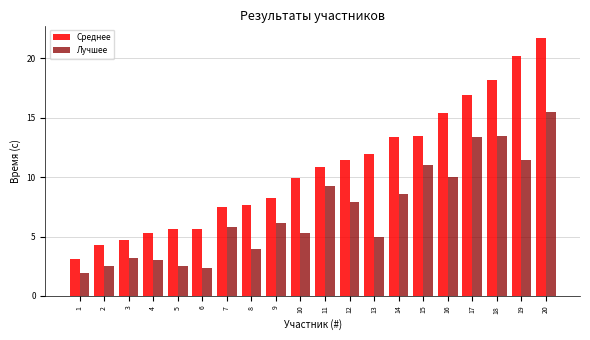

Which series has the largest total across all categories?

Среднее